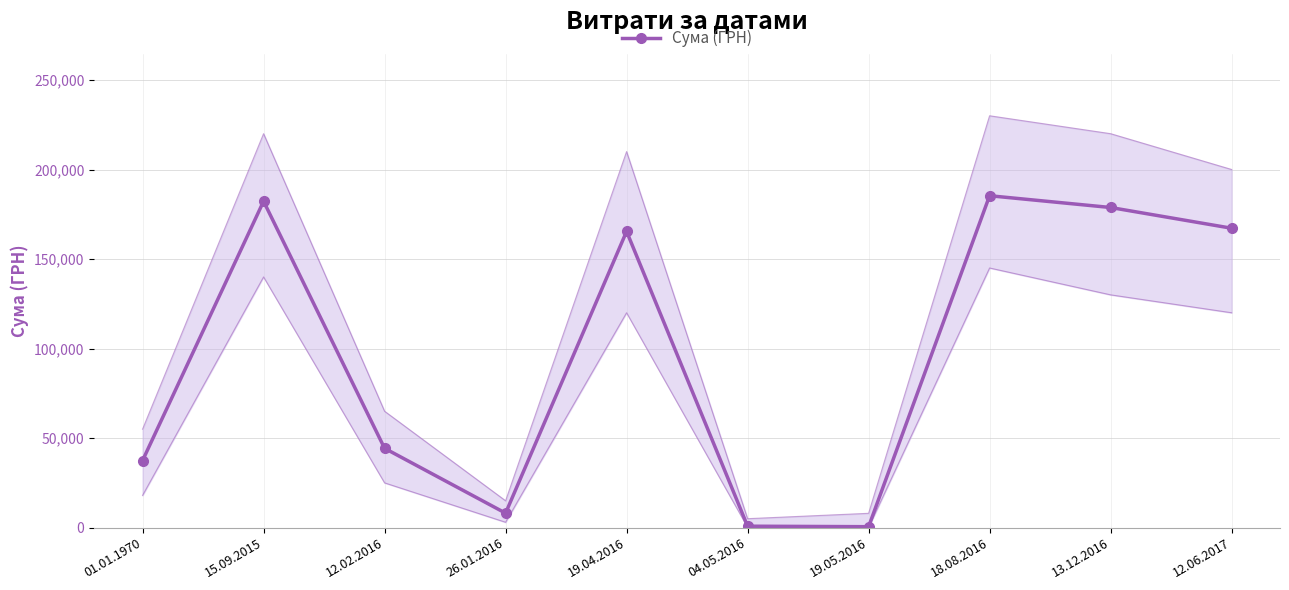

What is the sum of all values?

970233.6